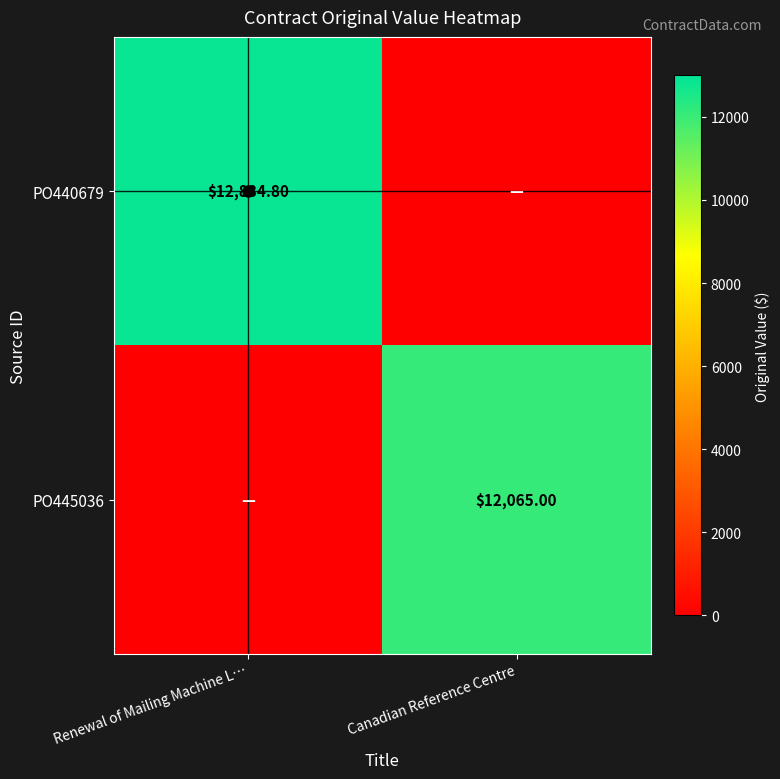

At Renewal of Mailing Machine L…, list the series in order from smallest to largest.

PO445036, PO440679